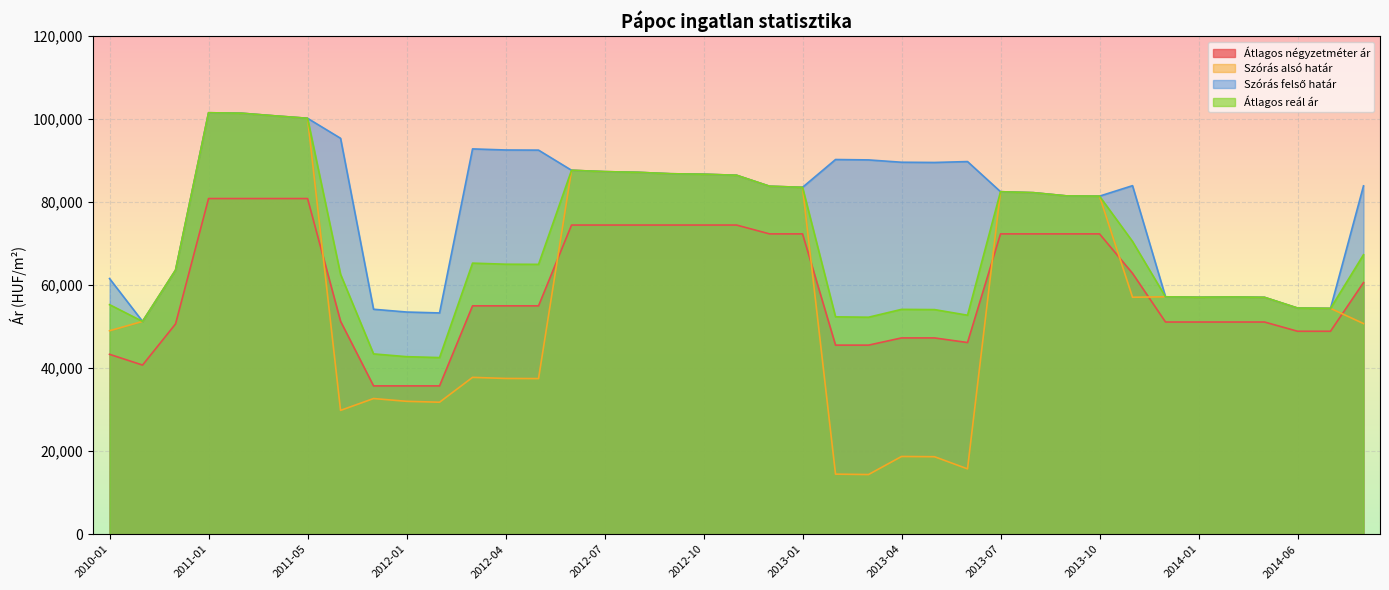

True or false: Átlagos reál ár and Szórás alsó határ intersect in this chart.

False